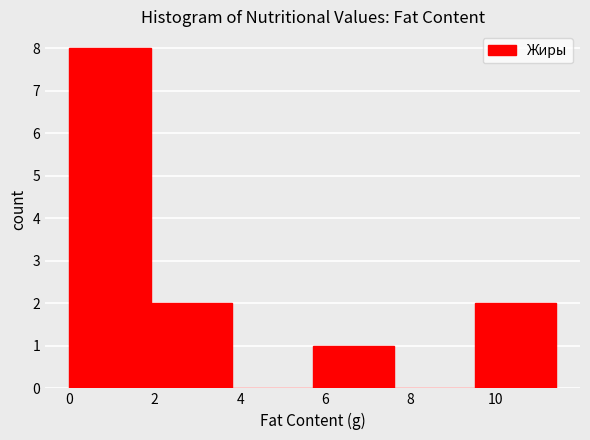

Reading left to right, transcribe this chart: for each bar, give the range it covers on the x-axis and its height. Neither the bar edges nor the heights are printed on the chart, so give them approximately, as read against the axes.

0.0 to 1.9: 8
1.9 to 3.8: 2
3.8 to 5.7: 0
5.7 to 7.6: 1
7.6 to 9.5: 0
9.5 to 11.4: 2